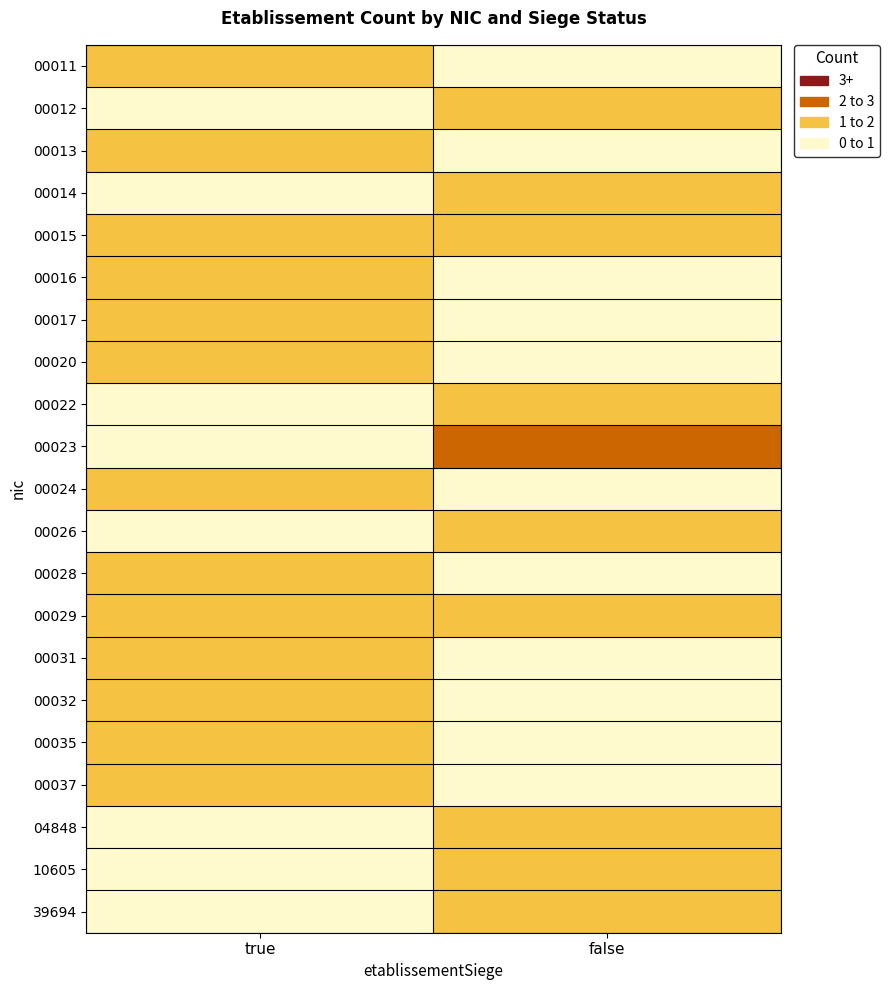

List the series in order of their peak value, highest first.

00023, 00011, 00012, 00013, 00014, 00015, 00016, 00017, 00020, 00022, 00024, 00026, 00028, 00029, 00031, 00032, 00035, 00037, 04848, 10605, 39694